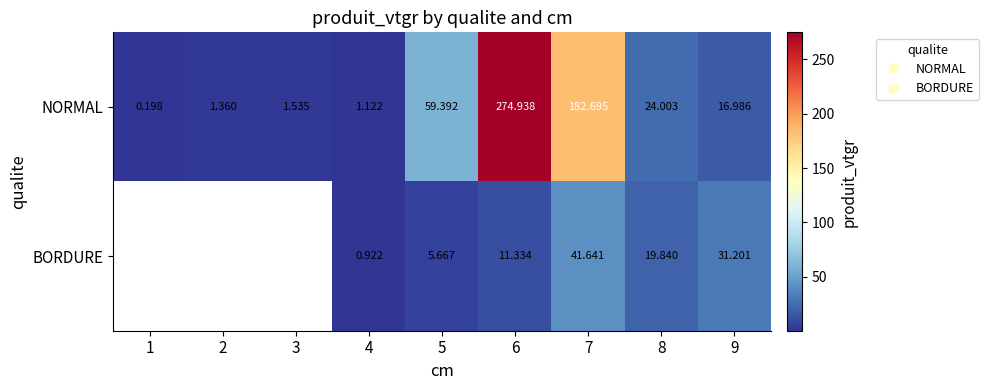

Which category has the lowest value in the BORDURE series?

1